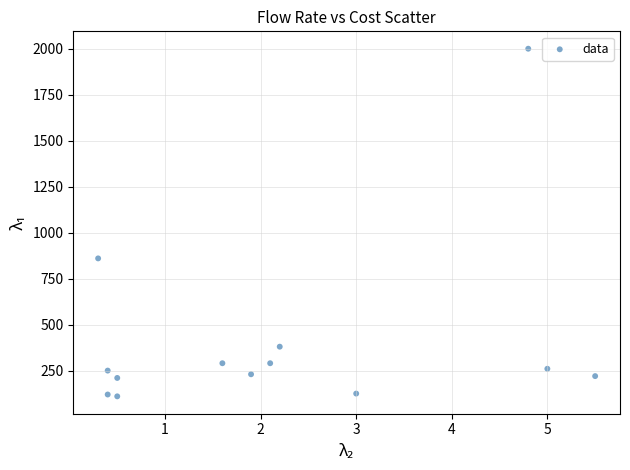

What Y value in the scatter plot is closest to 1055?

860